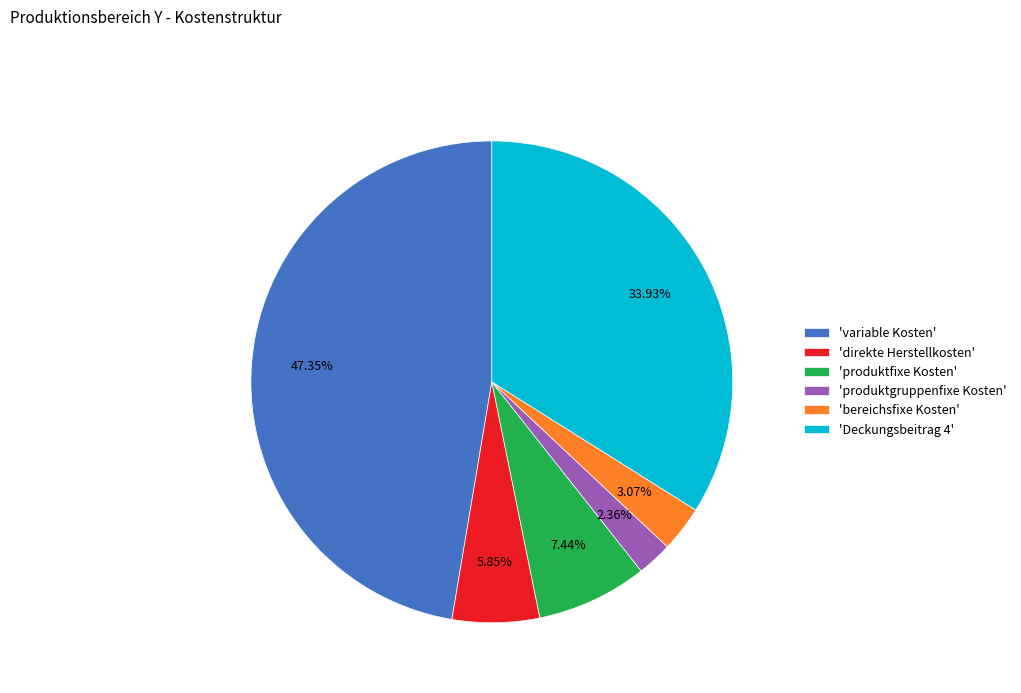

How many segments does this pie chart have?

6